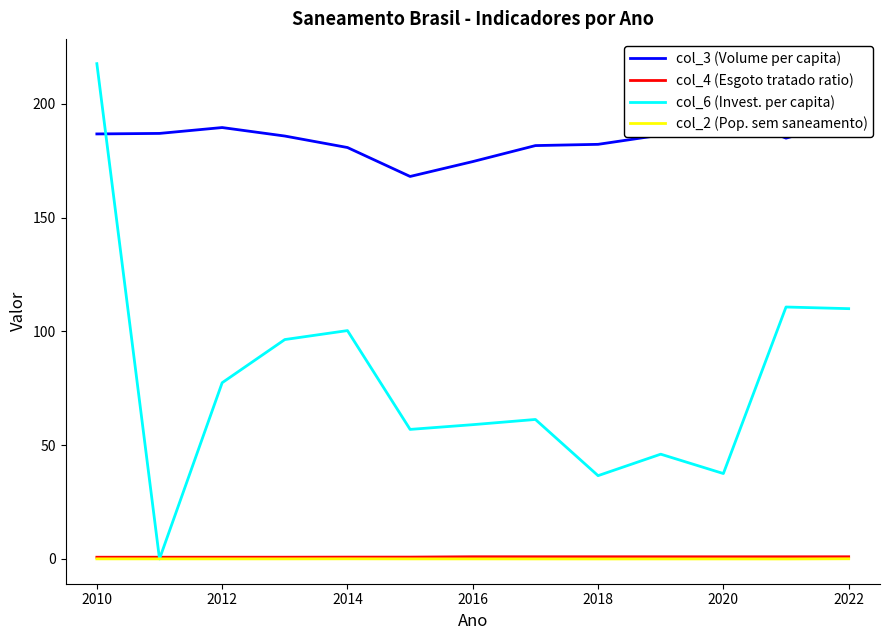

At which category does col_3 (Volume per capita) reach its first local peak?

2012